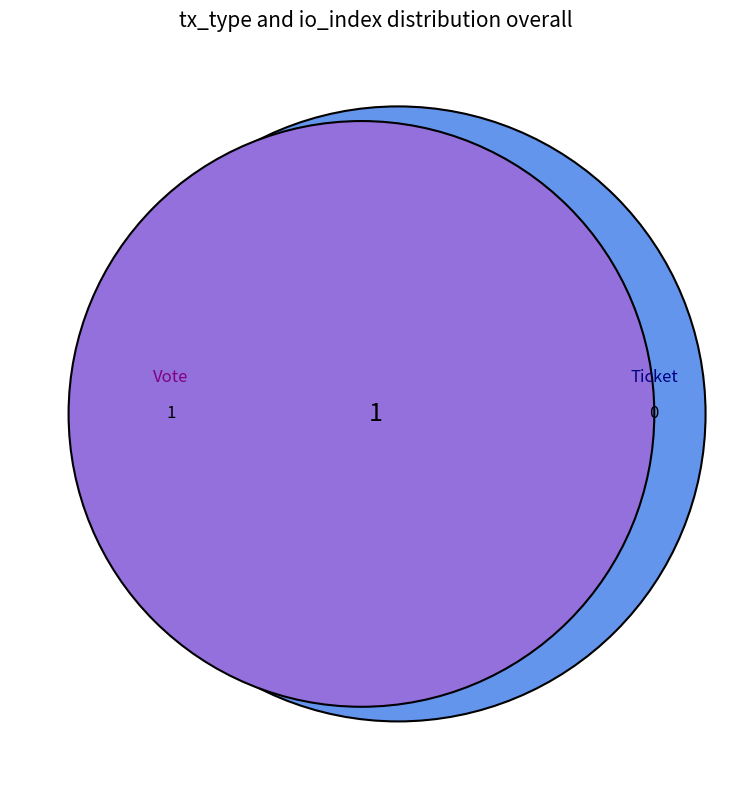

Between Vote and Ticket, which is larger?

Vote